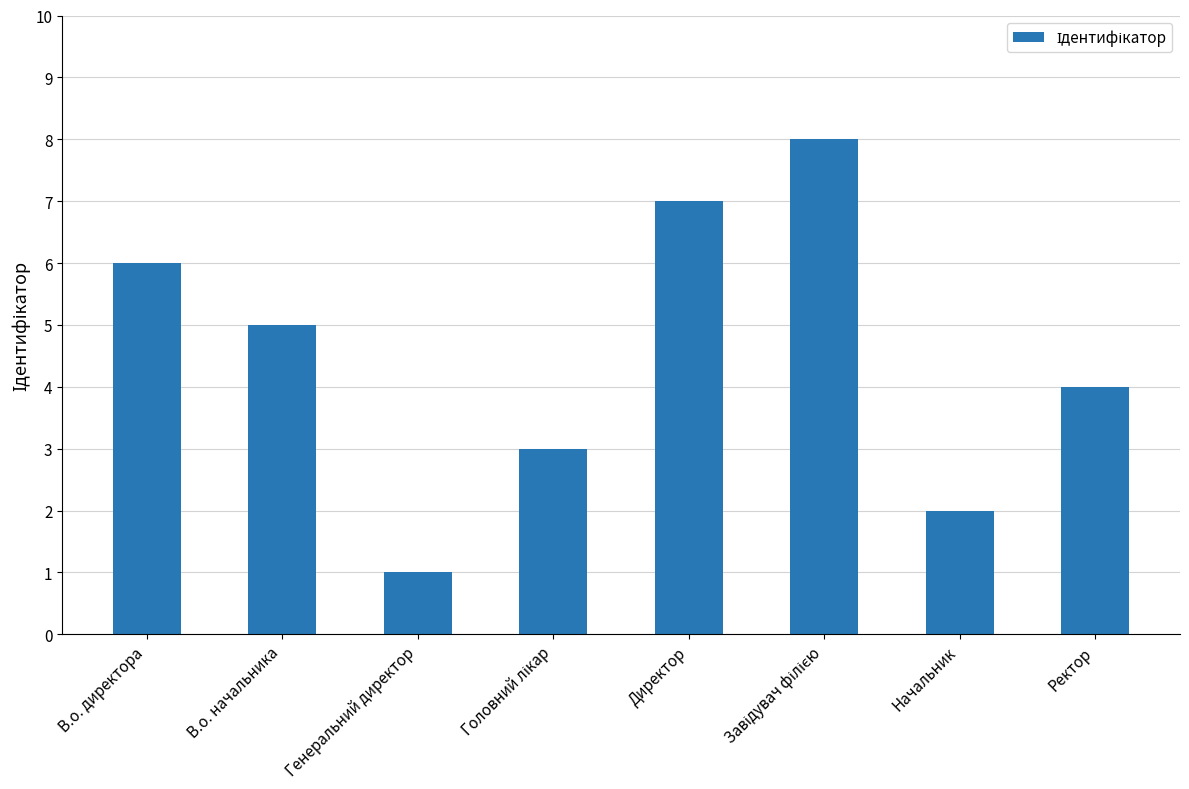

How many bars are there in total?

8